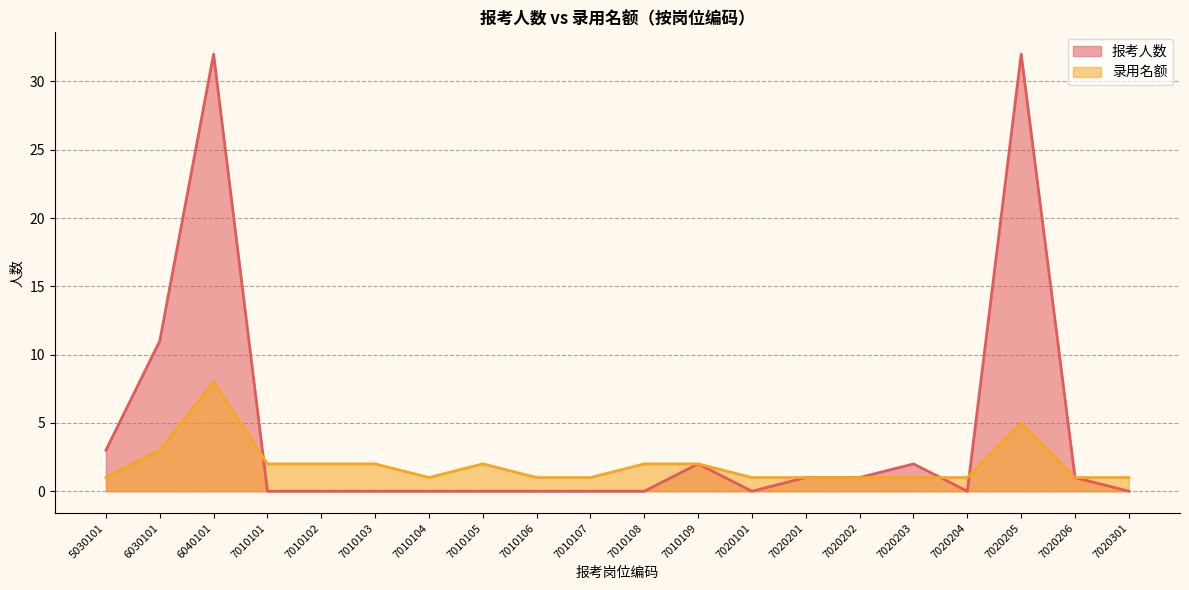

True or false: 报考人数 has a value of 0 at 7010101.

True